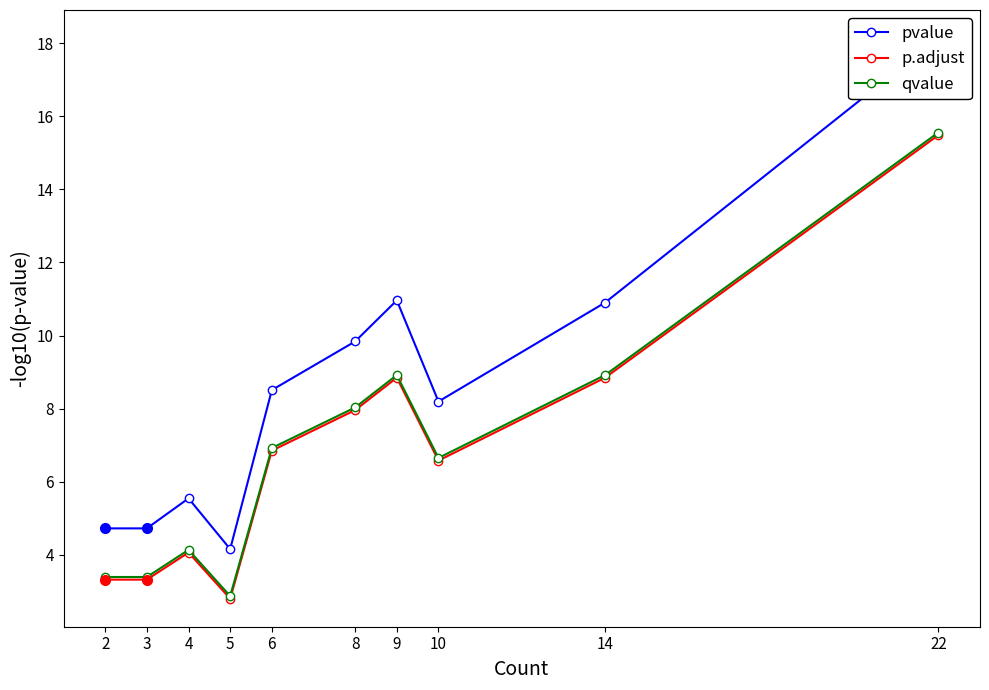

True or false: pvalue and p.adjust intersect in this chart.

False